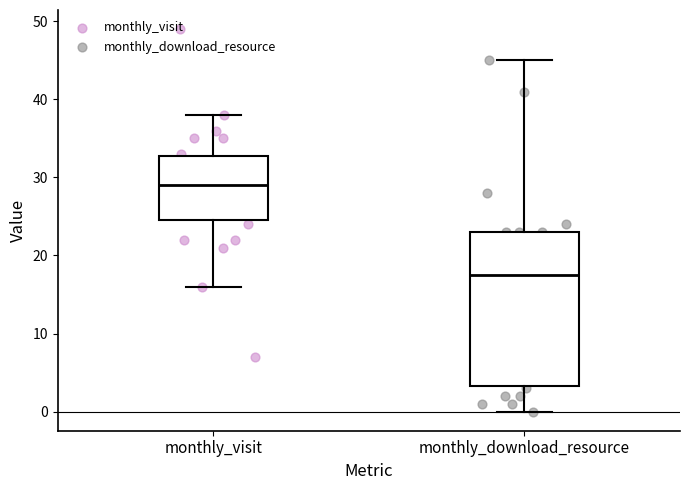

Where does the lower whisker of the box for monthly_download_resource end on the y-axis? The values are not printed on the chart, so give them approximately, as read against the axis.

0